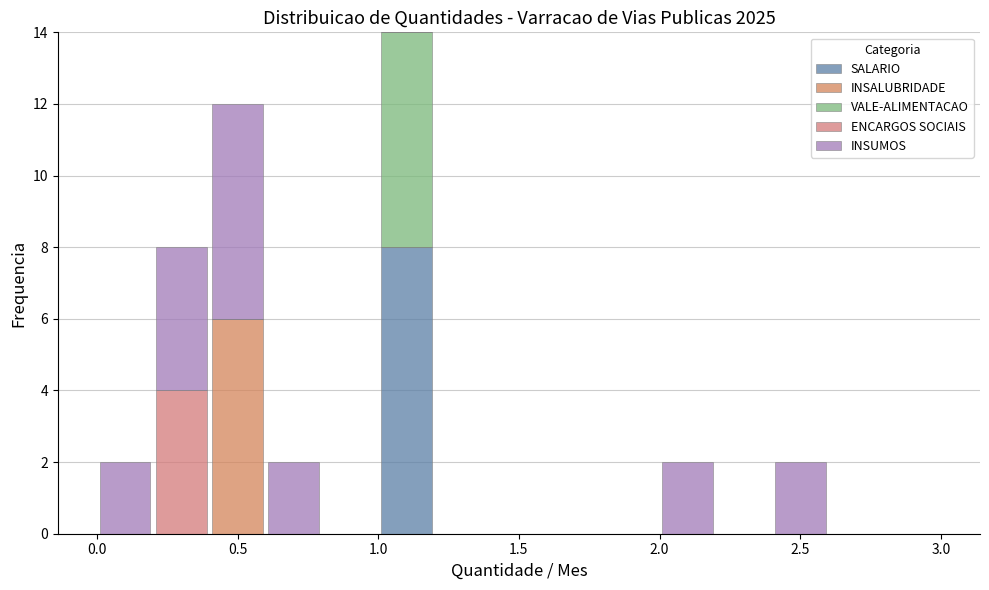

Reading left to right, transcribe this chart: for each stacked bar, give the range it covers on the x-axis and its total height. The values are not printed on the chart, so give them approximately, as read against the axis.

0.0 to 0.2: 2
0.2 to 0.4: 8
0.4 to 0.6: 12
0.6 to 0.8: 2
0.8 to 1.0: 0
1.0 to 1.2: 14
1.2 to 1.4: 0
1.4 to 1.6: 0
1.6 to 1.8: 0
1.8 to 2.0: 0
2.0 to 2.2: 2
2.2 to 2.4: 0
2.4 to 2.6: 2
2.6 to 2.8: 0
2.8 to 3.0: 0